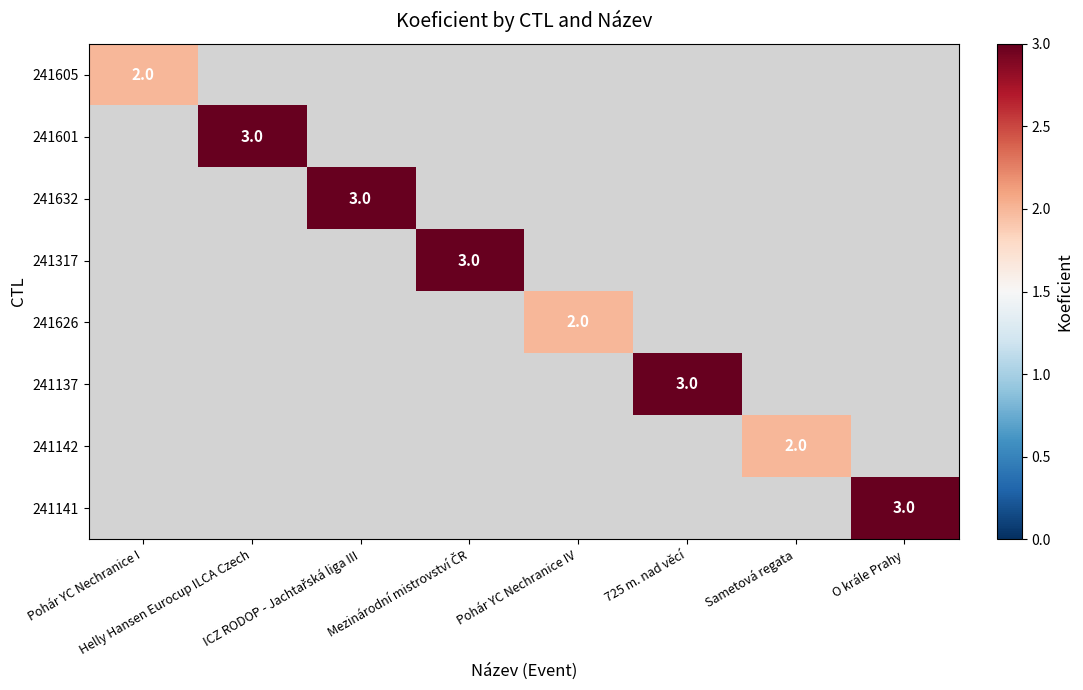

What is the smallest value displayed?

2.0